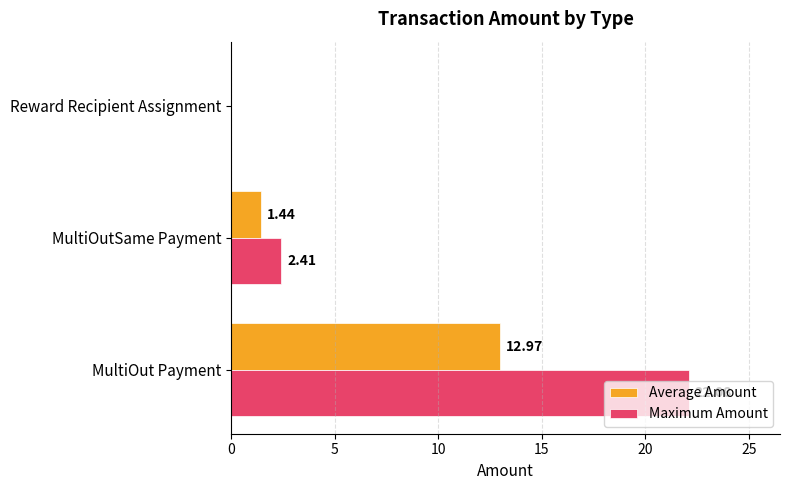

Which series has the largest total across all categories?

Maximum Amount